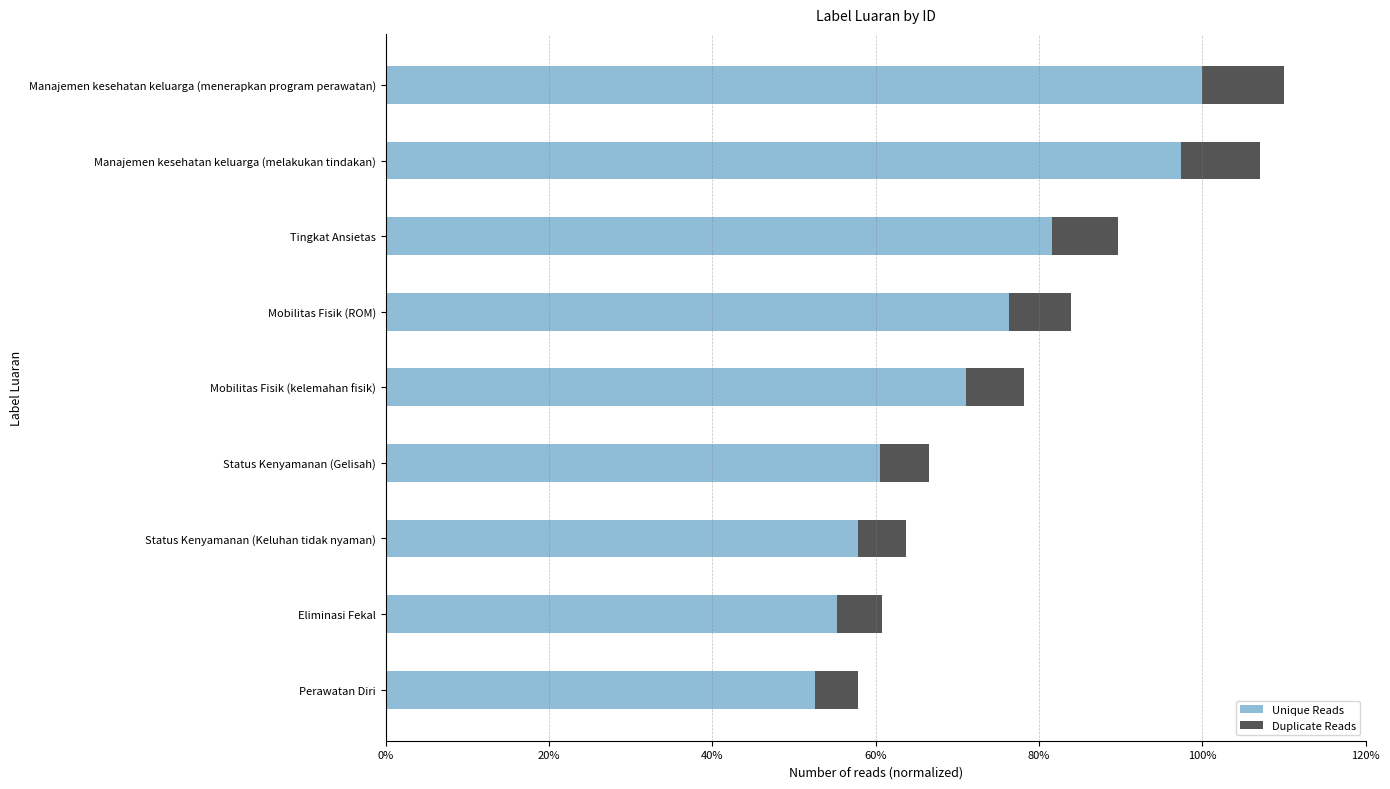

List the labels in order of Unique Reads value, largest first.

Manajemen kesehatan keluarga (menerapkan program perawatan), Manajemen kesehatan keluarga (melakukan tindakan), Tingkat Ansietas, Mobilitas Fisik (ROM), Mobilitas Fisik (kelemahan fisik), Status Kenyamanan (Gelisah), Status Kenyamanan (Keluhan tidak nyaman), Eliminasi Fekal, Perawatan Diri